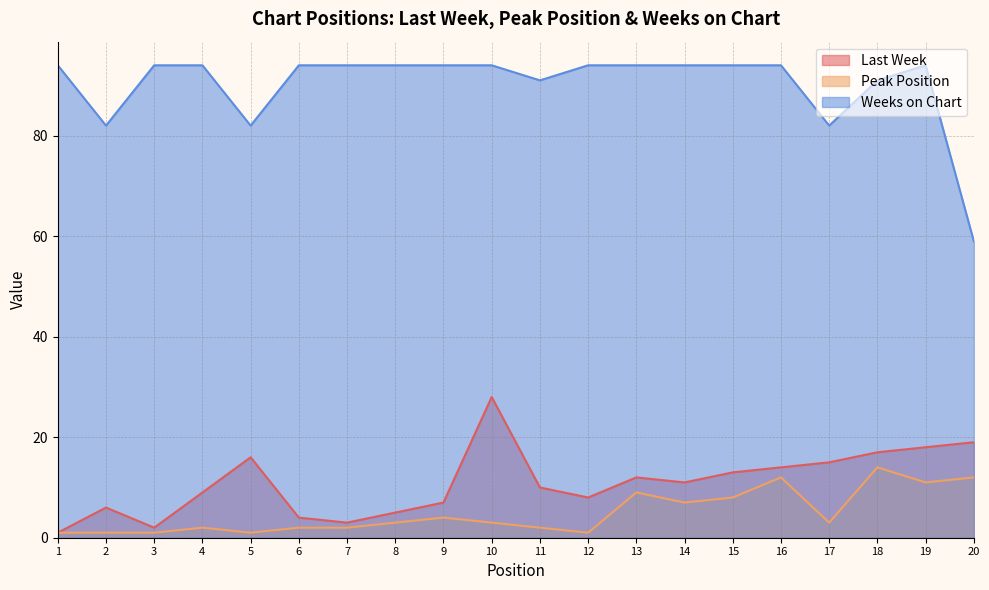

List the labels in order of Last Week value, largest first.

10, 20, 19, 18, 5, 17, 16, 15, 13, 14, 11, 4, 12, 9, 2, 8, 6, 7, 3, 1